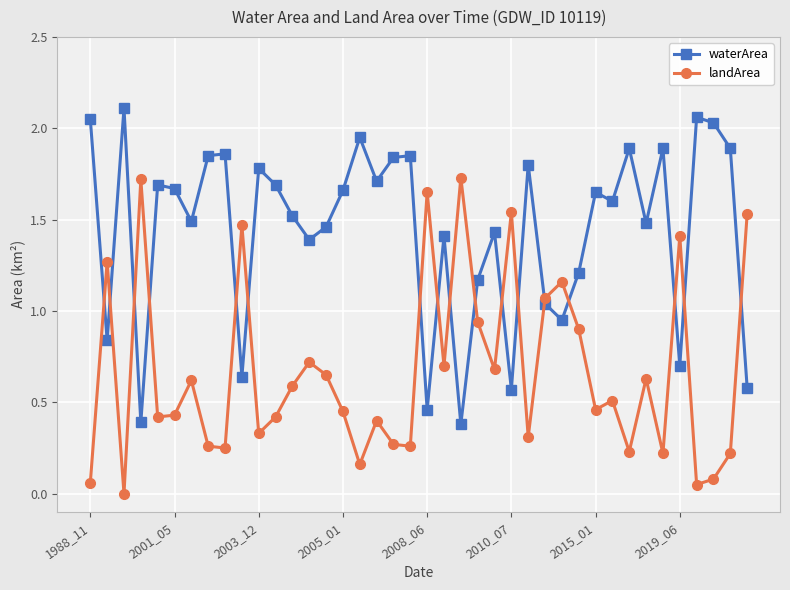

List the series in order of their peak value, highest first.

waterArea, landArea